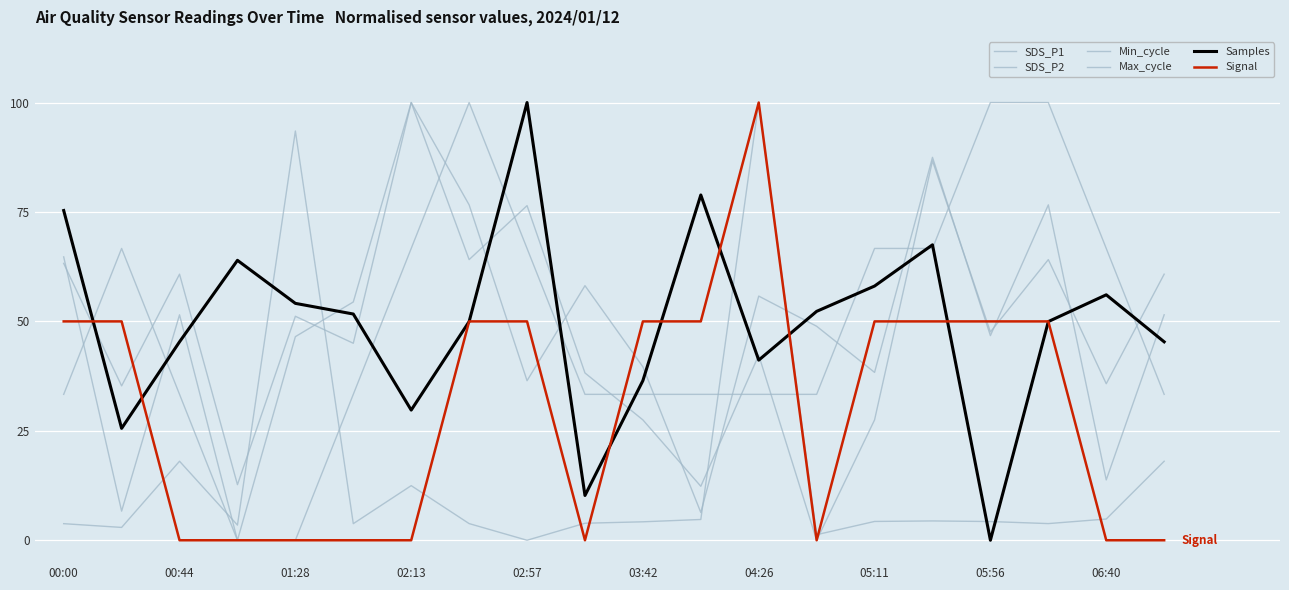

Is this an area chart (filled region under the line)?

No